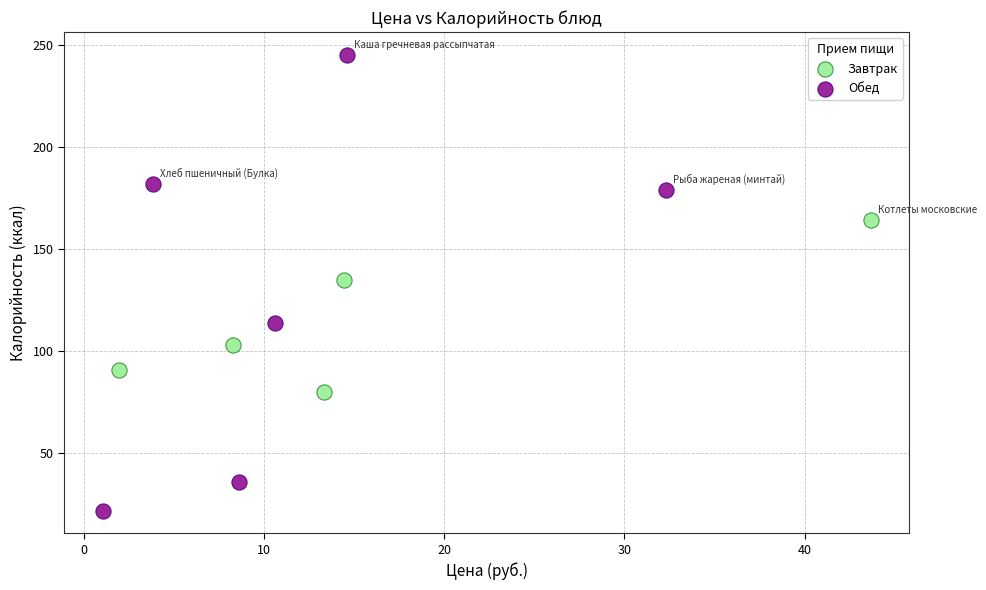

Which series reaches the minimum Y coordinate?

Обед